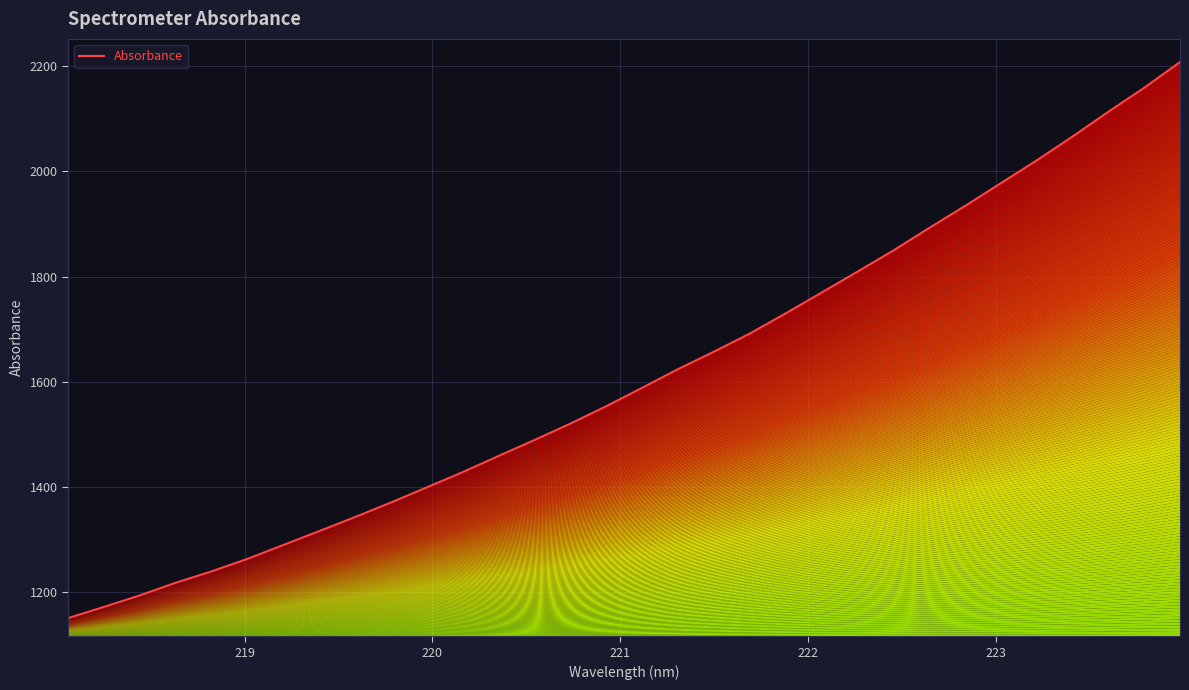

Reading right to left, list all the values displayed in this chart.

2208.0	2159.1	2113.4	2066.3	2020.9	1977.5	1934.1	1892.3	1849.4	1809.2	1769.4	1729.9	1691.5	1657.0	1623.9	1588.3	1553.3	1520.2	1489.0	1458.7	1427.9	1398.9	1370.1	1342.5	1315.6	1289.2	1262.8	1238.9	1217.3	1193.2	1171.2	1150.0